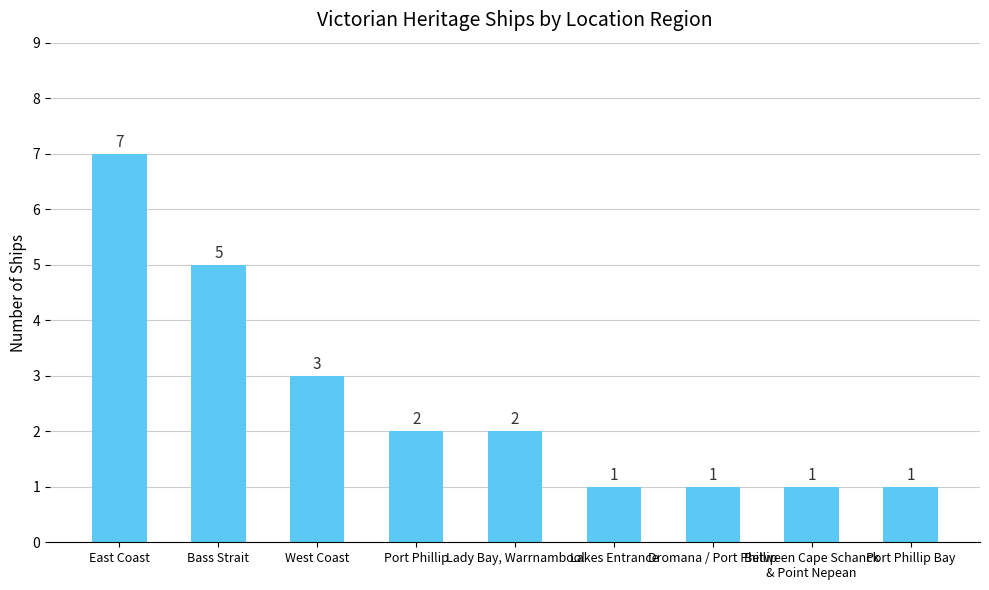

At which category does the chart reach its peak across all series?

East Coast